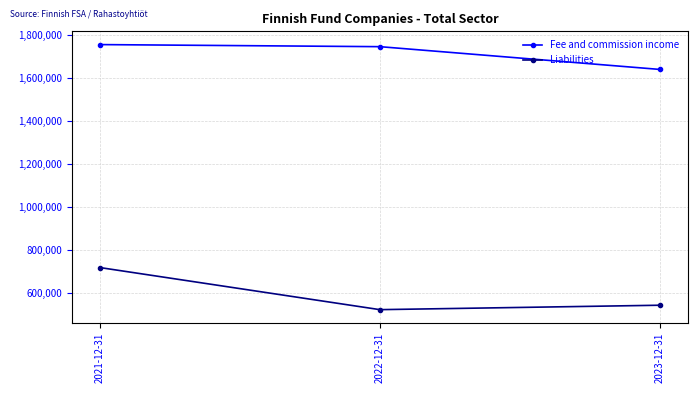

What is the maximum value shown in the chart?

1756652